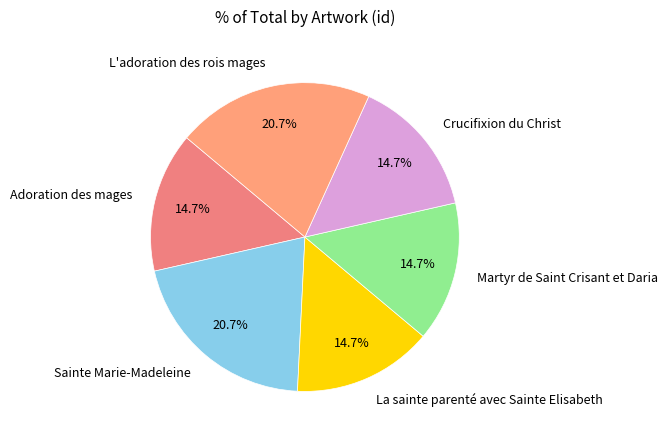

Is it true that La sainte parenté avec Sainte Elisabeth is 15% of the pie?

True